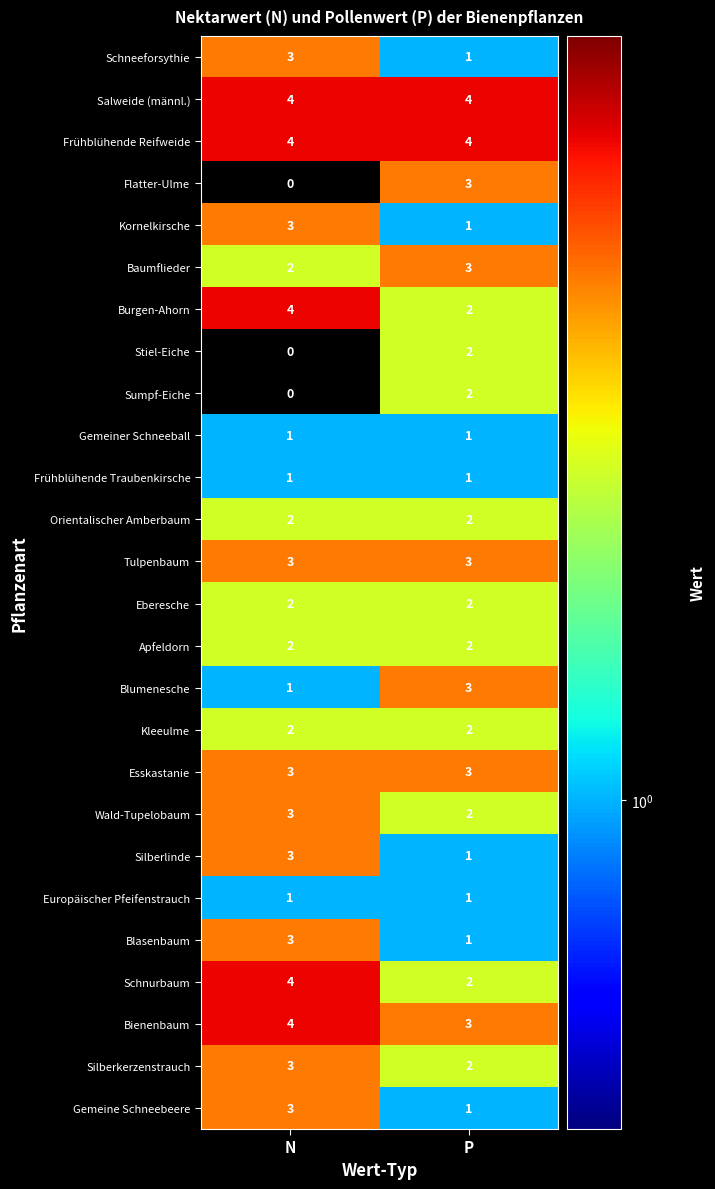

What is the greatest value displayed?

4